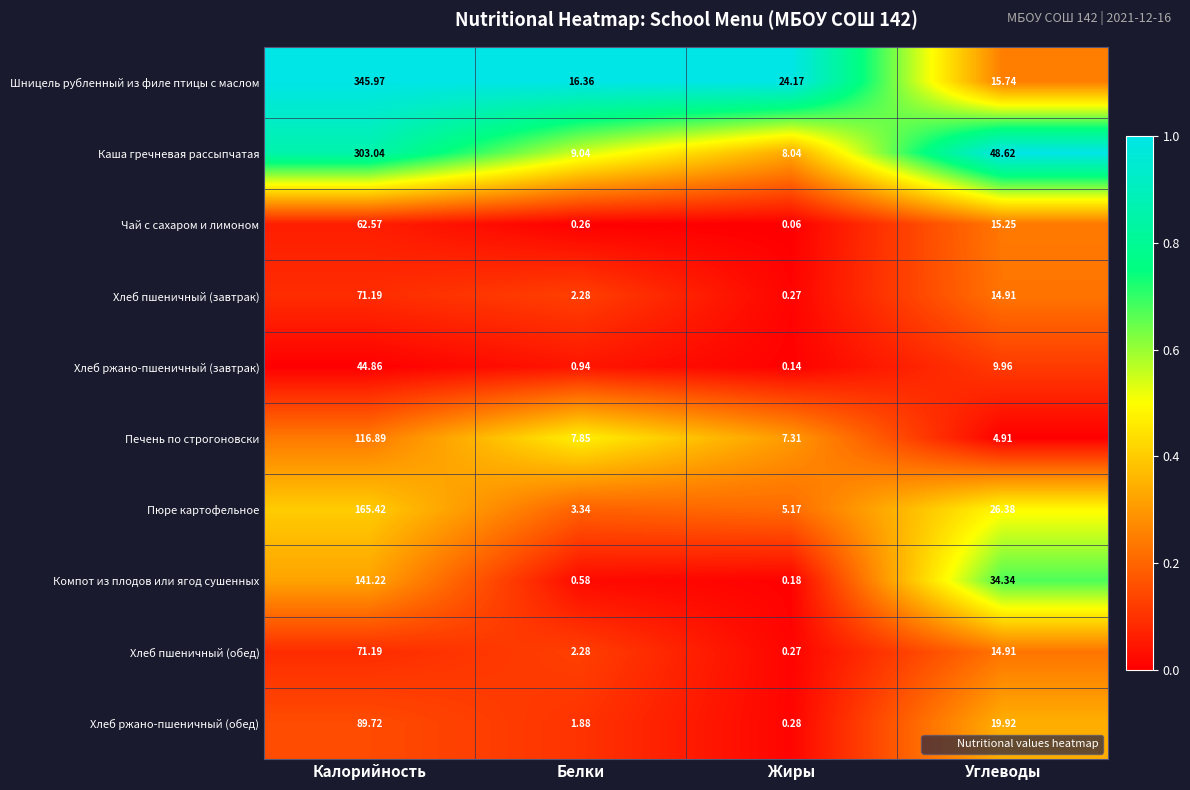

How many data points does each series have?

4